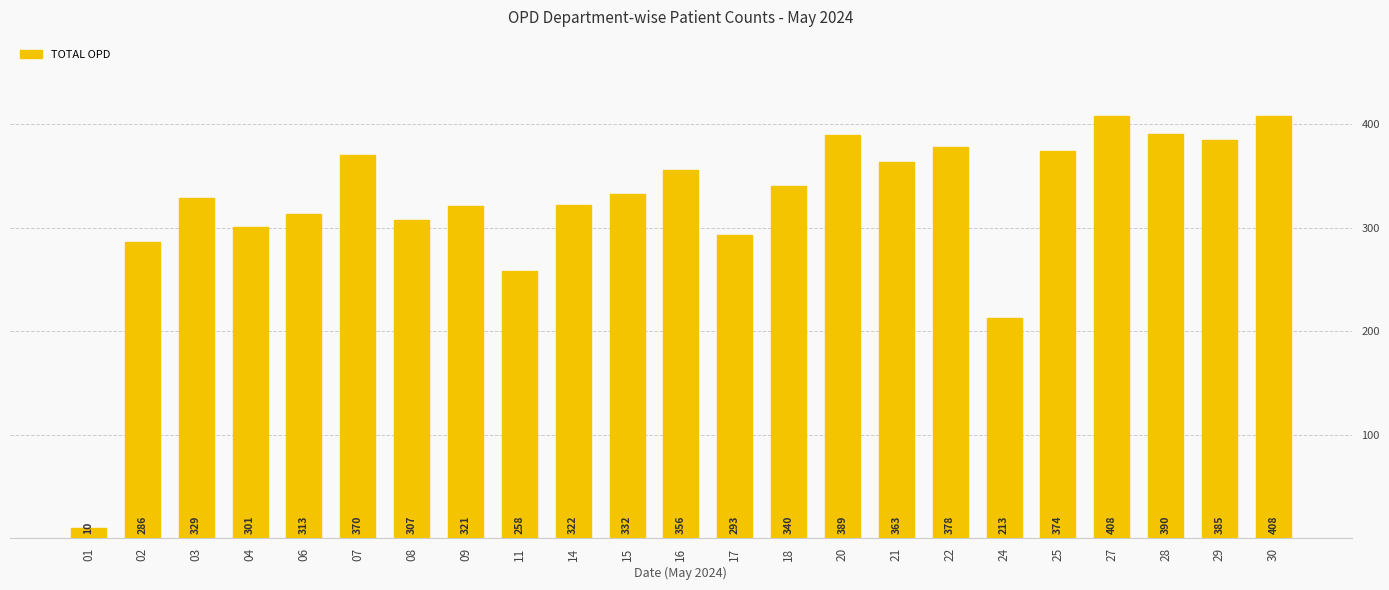

How many bars are there in total?

23